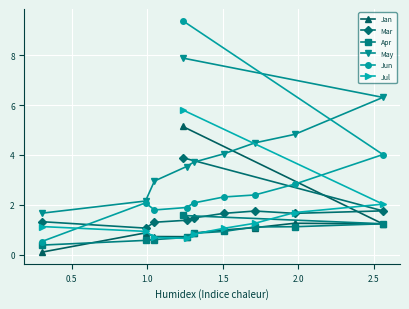

Reading left to right, transcribe all the data shown in this chart.

Jan: 5.1	1.2	1.3	1.1	1.0	0.9	0.7	0.7	0.9	0.1
Mar: 3.9	1.8	1.7	1.8	1.7	1.5	1.4	1.3	1.1	1.3
Apr: 1.6	1.2	1.1	1.1	0.9	0.9	0.7	0.6	0.6	0.4
May: 7.9	6.3	4.8	4.5	4.0	3.7	3.5	3.0	2.2	1.7
Jun: 9.4	4.0	2.8	2.4	2.3	2.1	1.9	1.8	2.1	0.5
Jul: 5.8	2.0	1.7	1.3	1.1	0.8	0.7	0.7	0.9	1.1